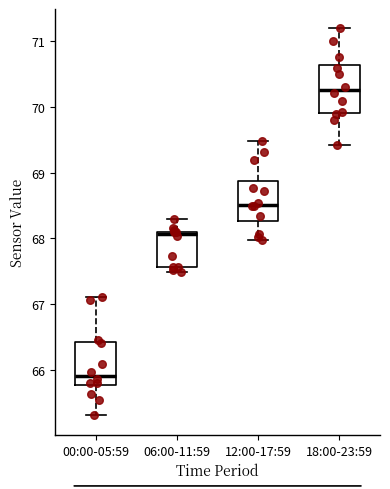

Which box's median line is the lowest?

00:00-05:59